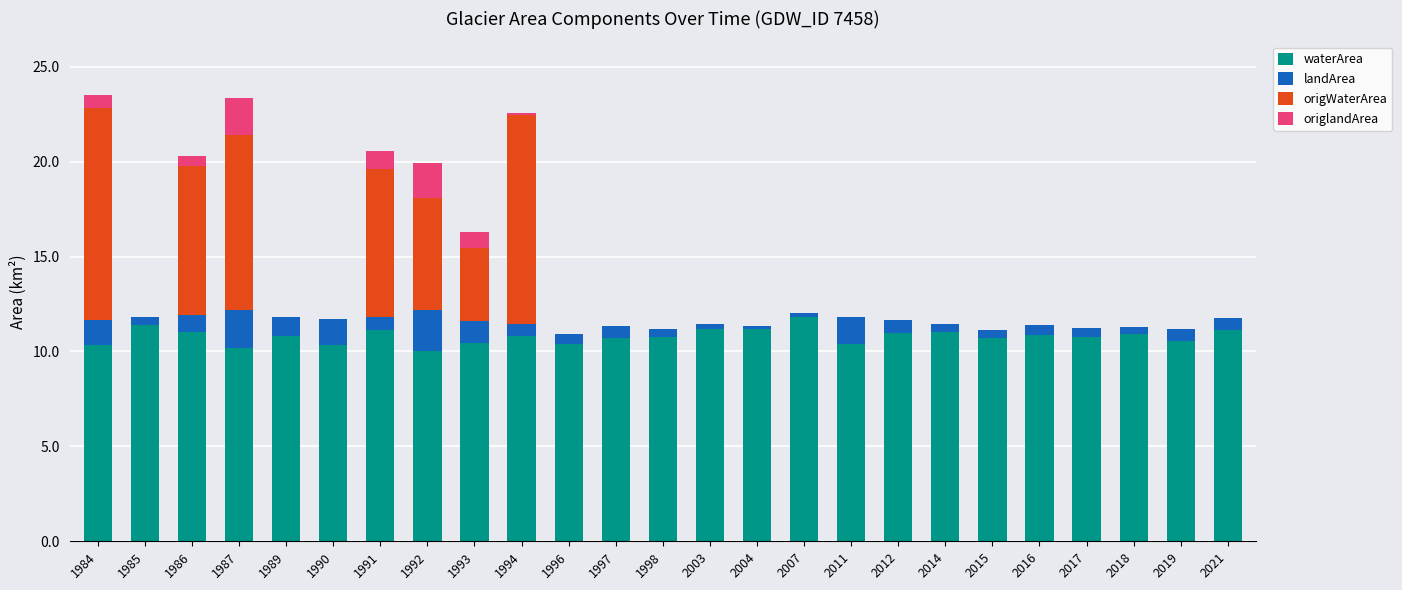

Is it true that waterArea equals 10.3 at 1990?

True